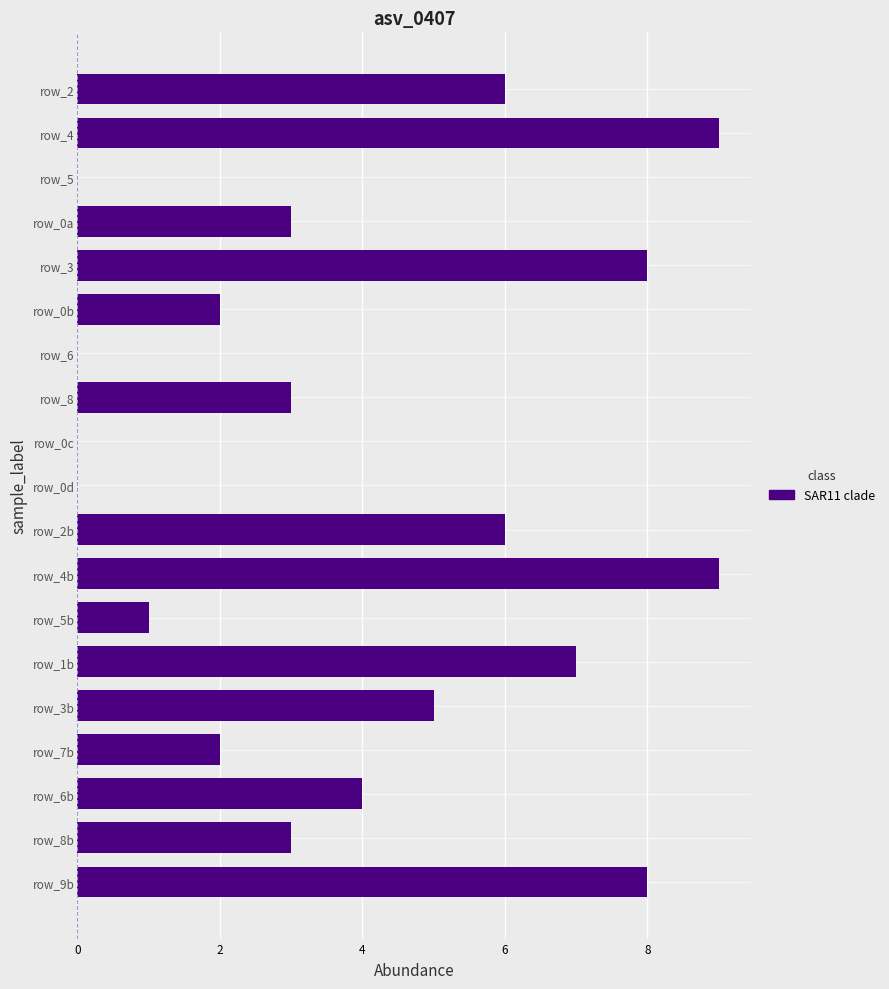

The value at row_0c is 0. True or false?

True